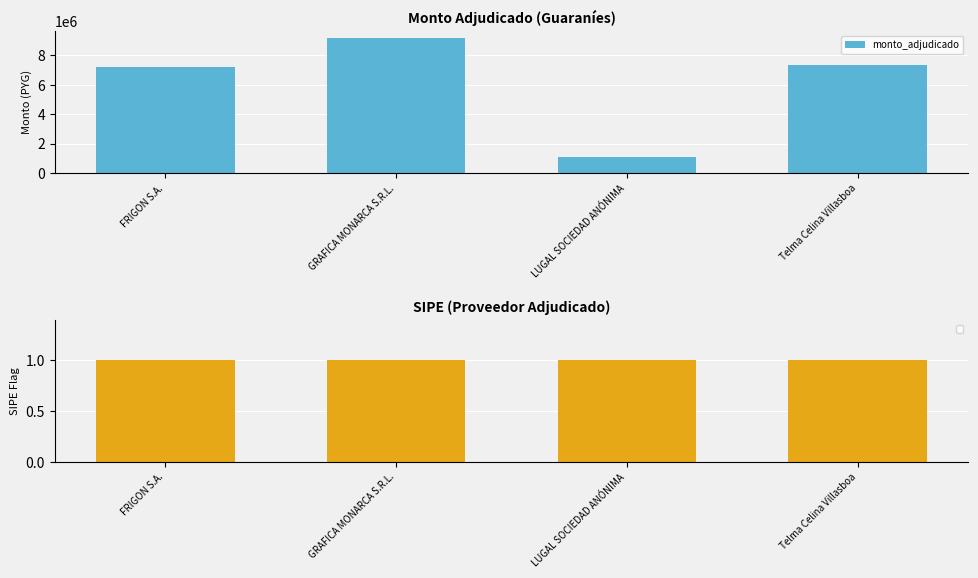

Rank the categories by value from highest to lowest.

GRAFICA MONARCA S.R.L., Telma Celina Villasboa, FRIGON S.A., LUGAL SOCIEDAD ANÓNIMA